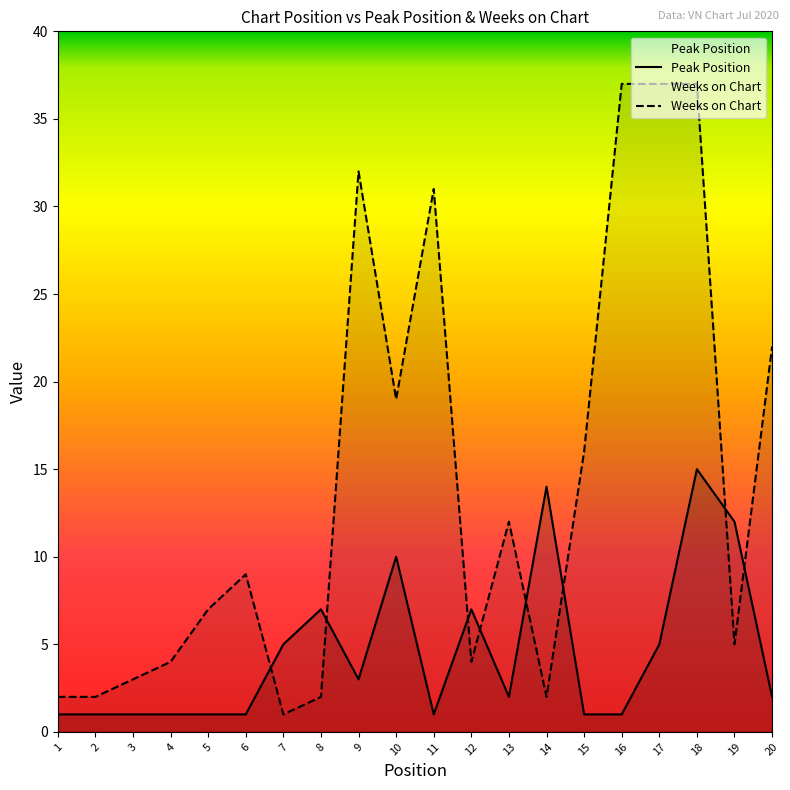

What is the value of the Peak Position point at the 7th from the left?

5